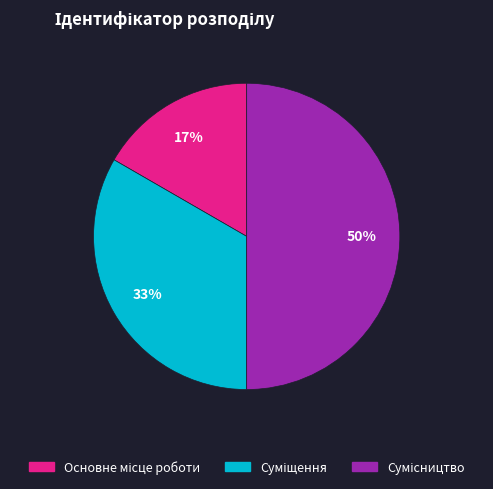

To the nearest percent, what is the average slice percentage?

33%